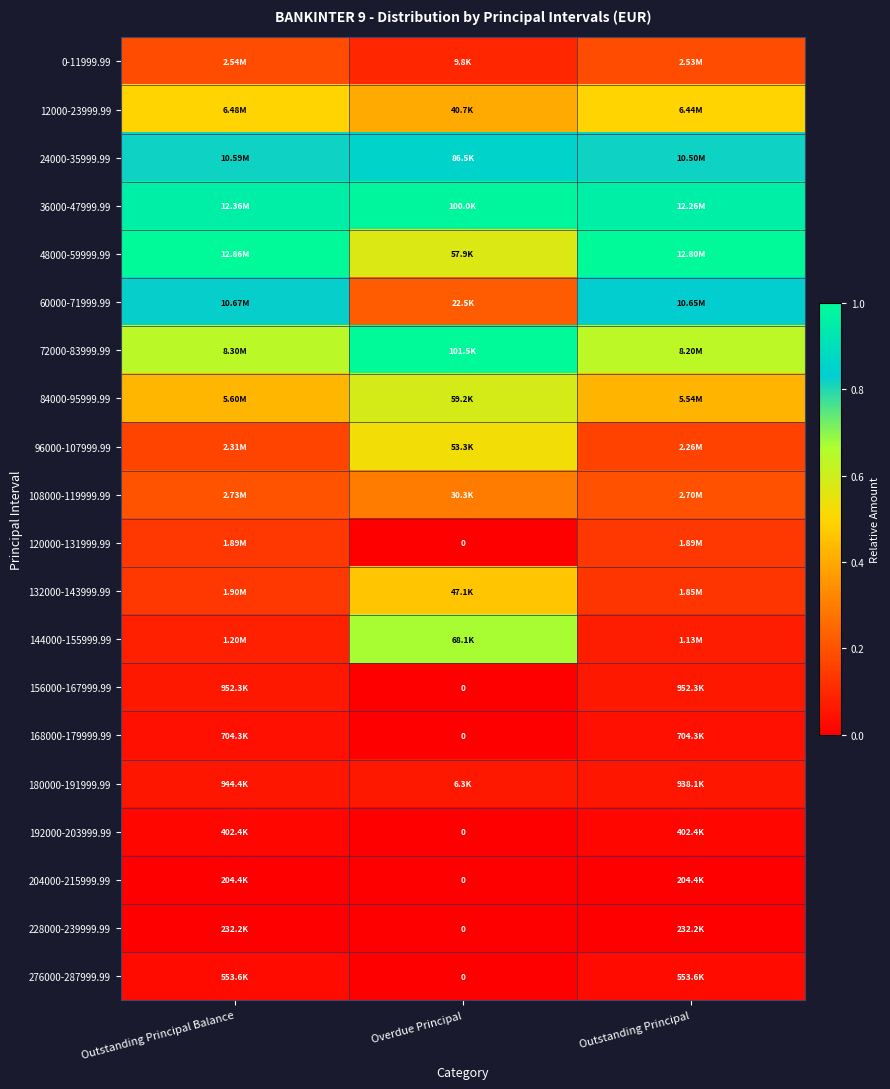

What is the spread (max minus min) of values at Overdue Principal?

1.0